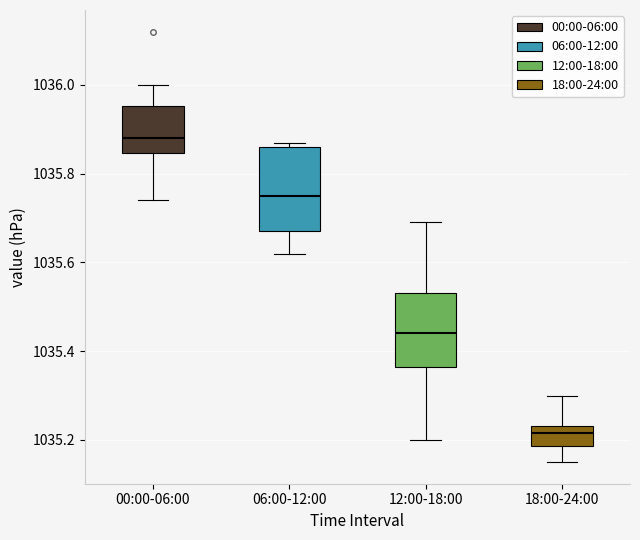

Where is the upper edge of the box for 18:00-24:00 on the y-axis? The values are not printed on the chart, so give them approximately, as read against the axis.

1035.24